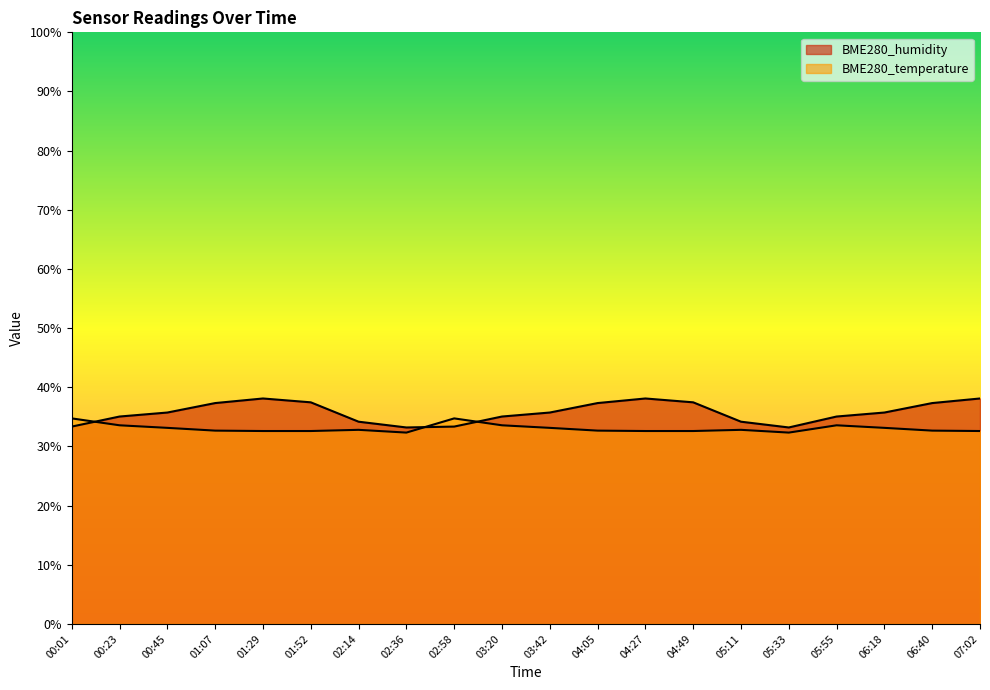

Rank the series at 02:36 from highest to lowest value.

BME280_humidity, BME280_temperature